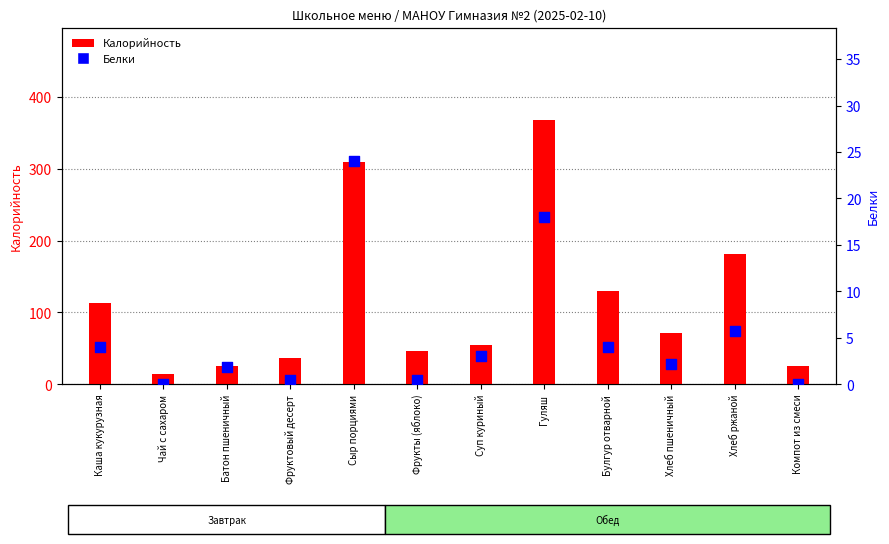

What are all the series names shown in the legend?

Калорийность, Белки